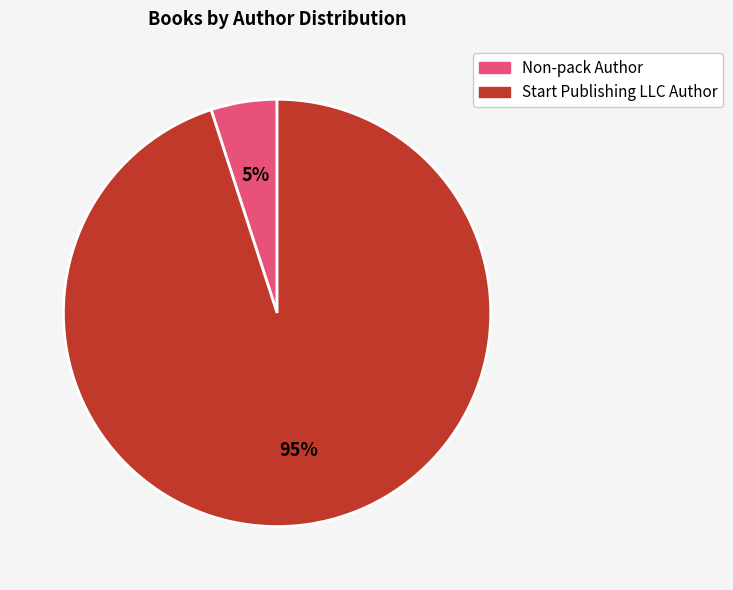

Is there any slice that represents more than half of the pie?

Yes